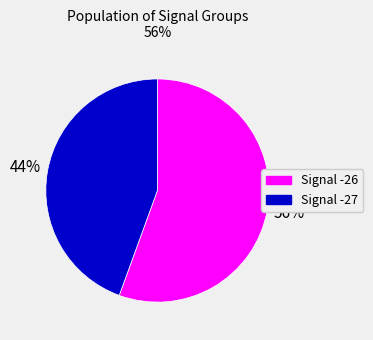

Which category has the biggest portion of the pie?

Signal -26